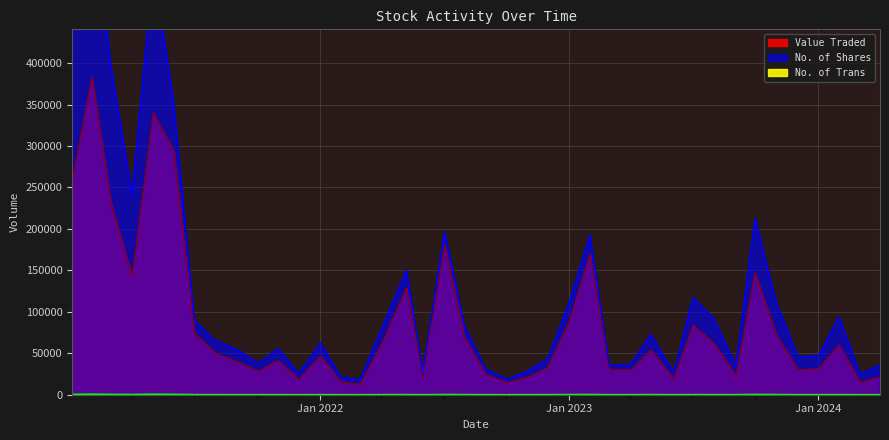

In No. of Shares, how many points are higher than both neighbors (excluding endpoints)?

11